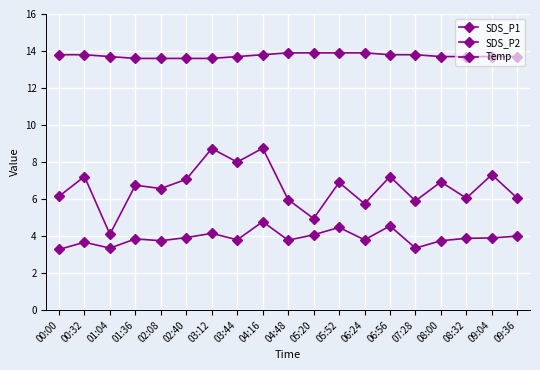

What is the value of the SDS_P2 point at the 16th from the left?

3.8